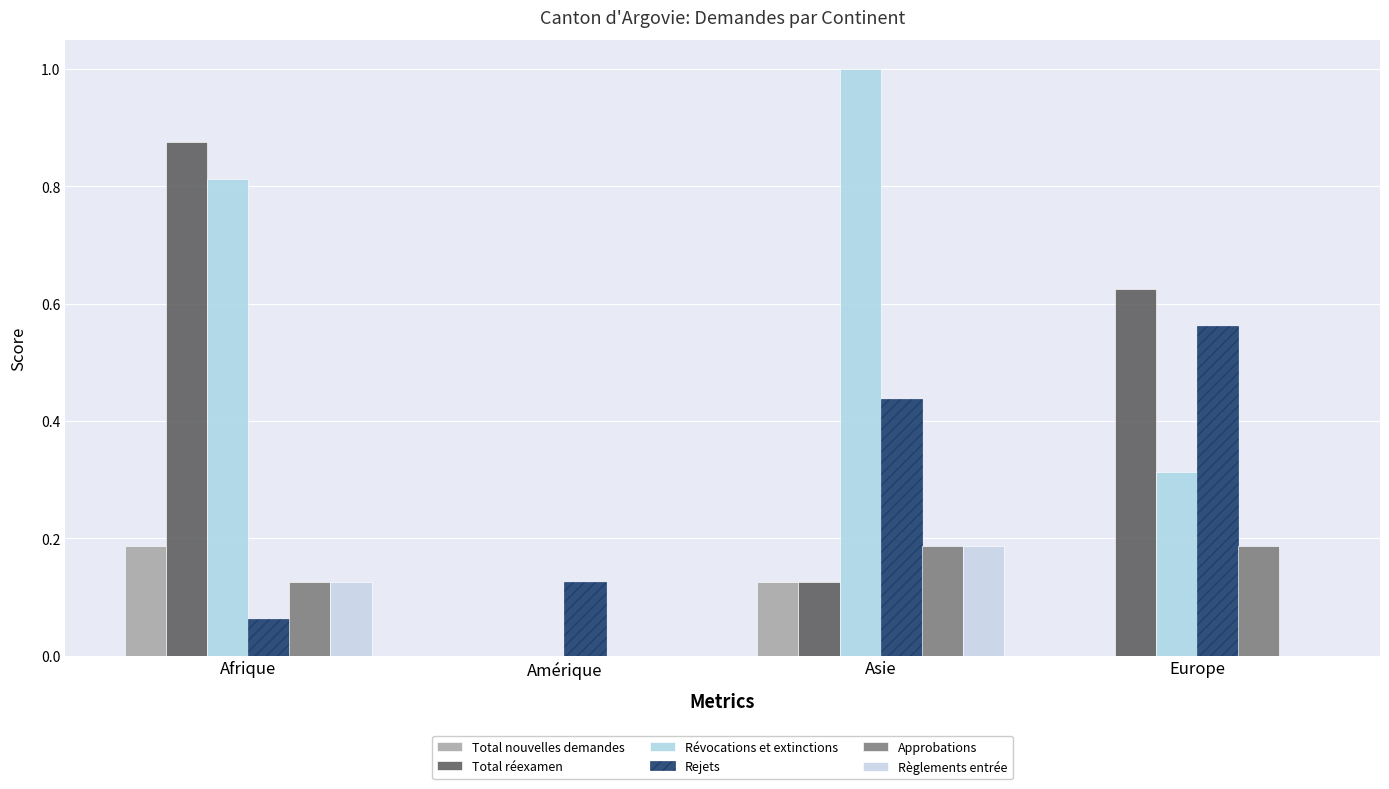

What is the average value of the Total nouvelles demandes series?

0.1